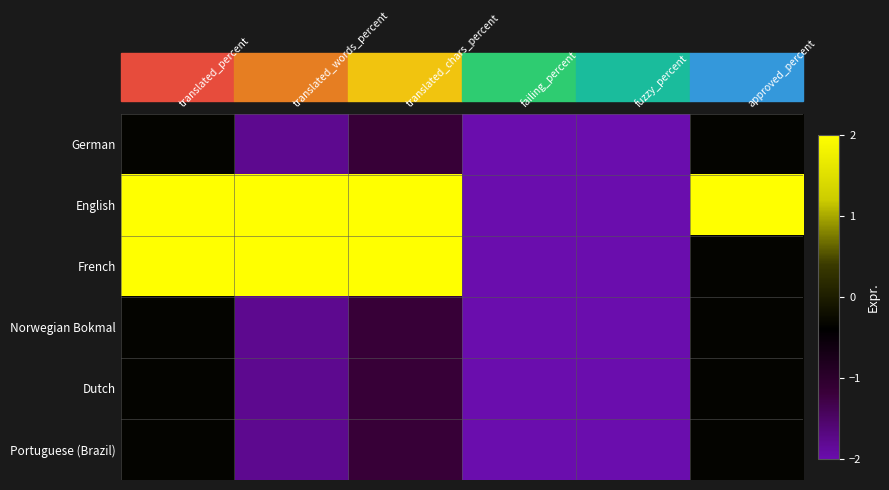

At which category is the sum across all series the highest?

translated_percent